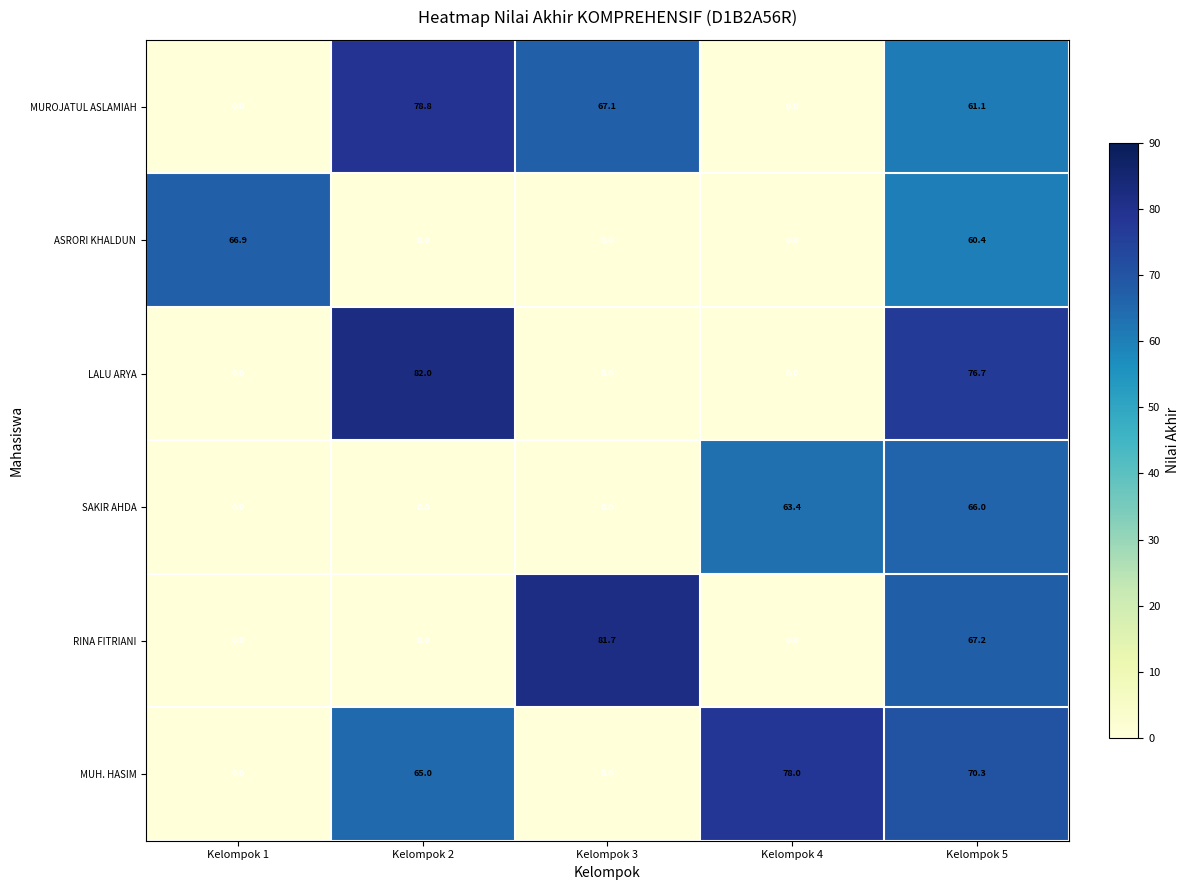

What is the difference between the maximum and second lowest values in the LALU ARYA series?

82.0